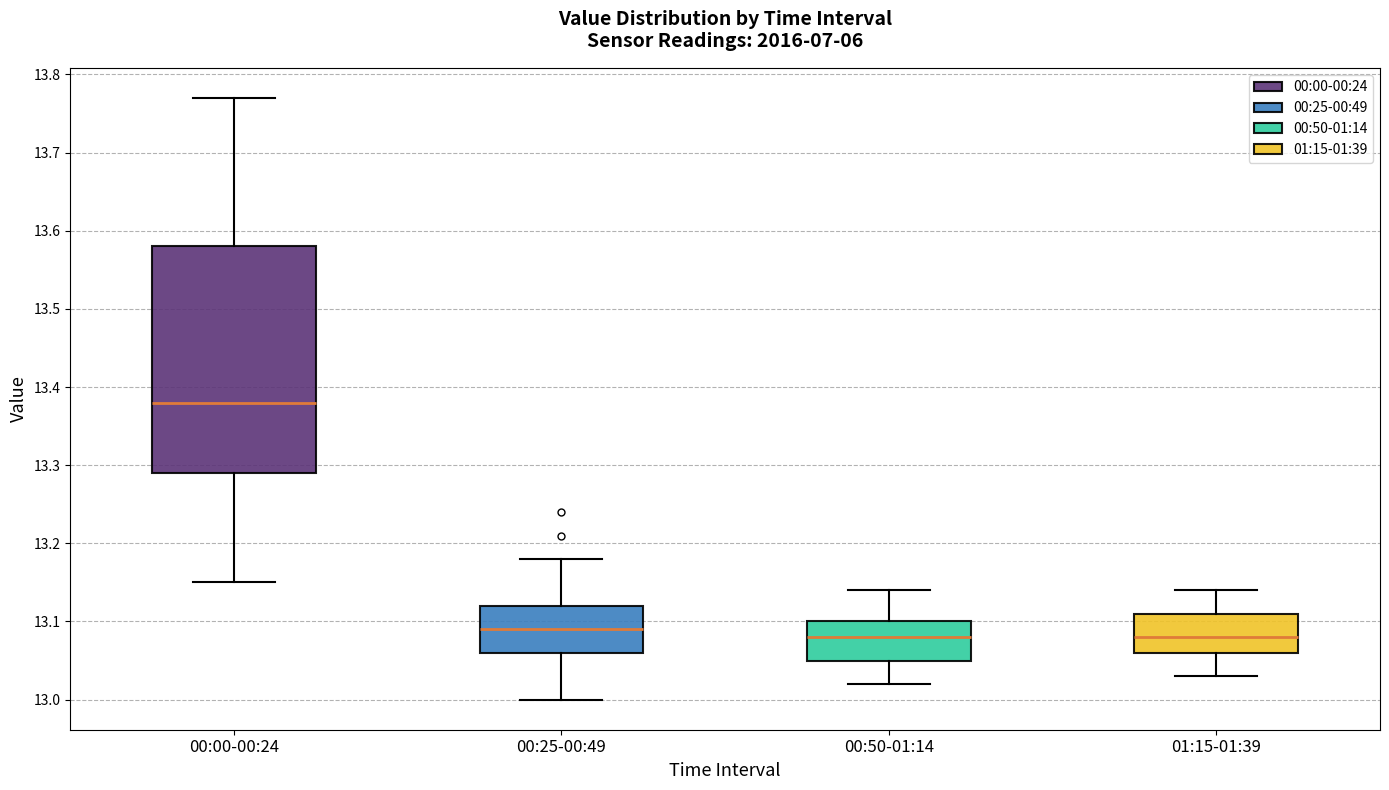

Which box has the highest median line?

00:00-00:24